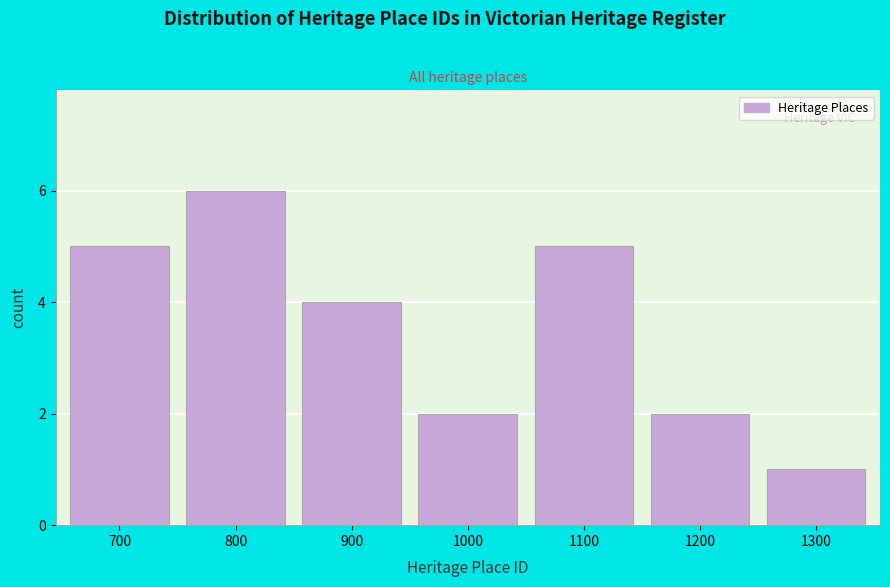

Reading left to right, transcribe all the data shown in this chart.

700=5	800=6	900=4	1000=2	1100=5	1200=2	1300=1